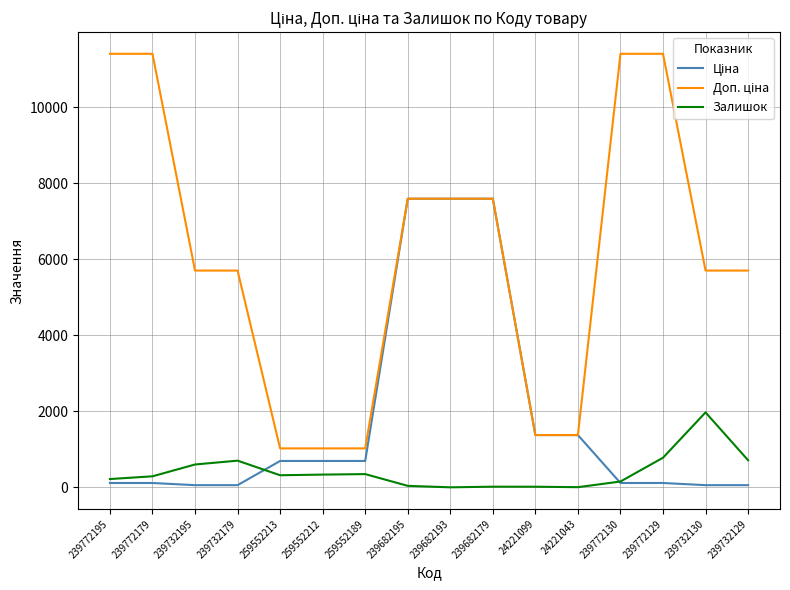

What is the maximum value shown in the chart?

11410.0